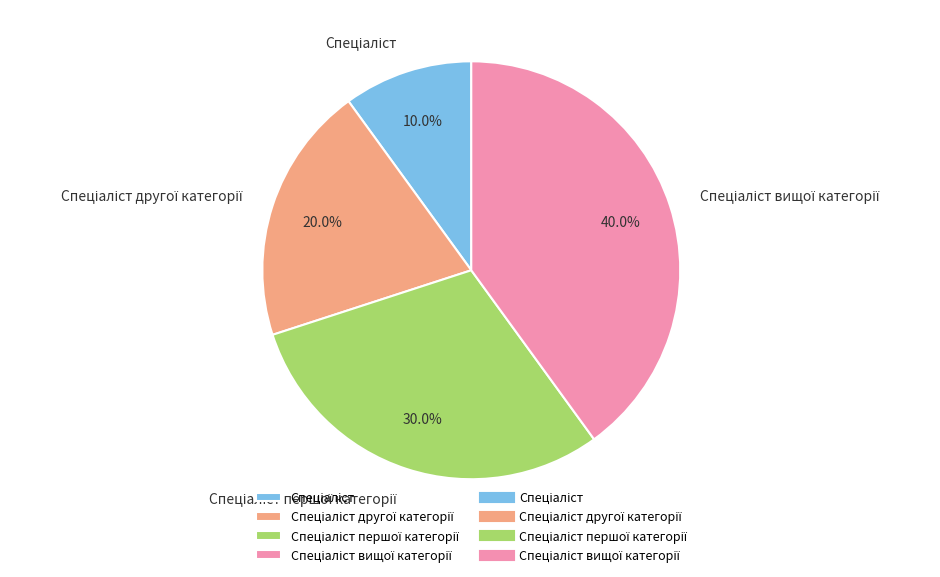

How many slices are in this pie chart?

4